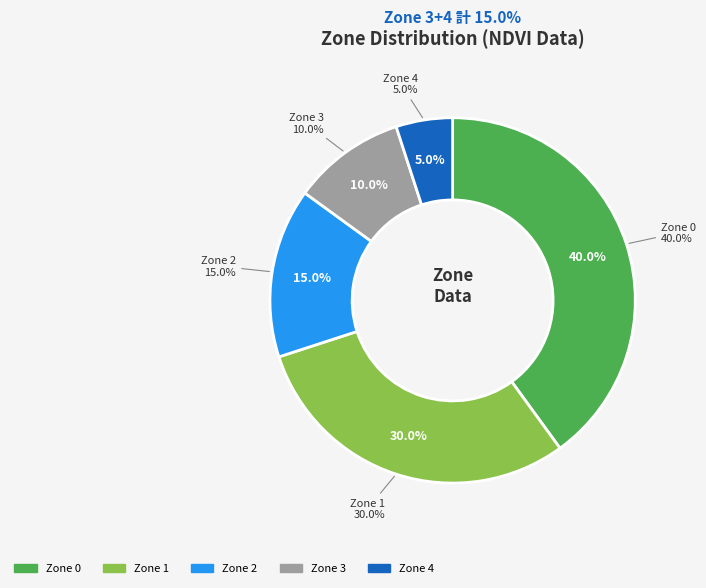

Count the number of slices in the pie.

5